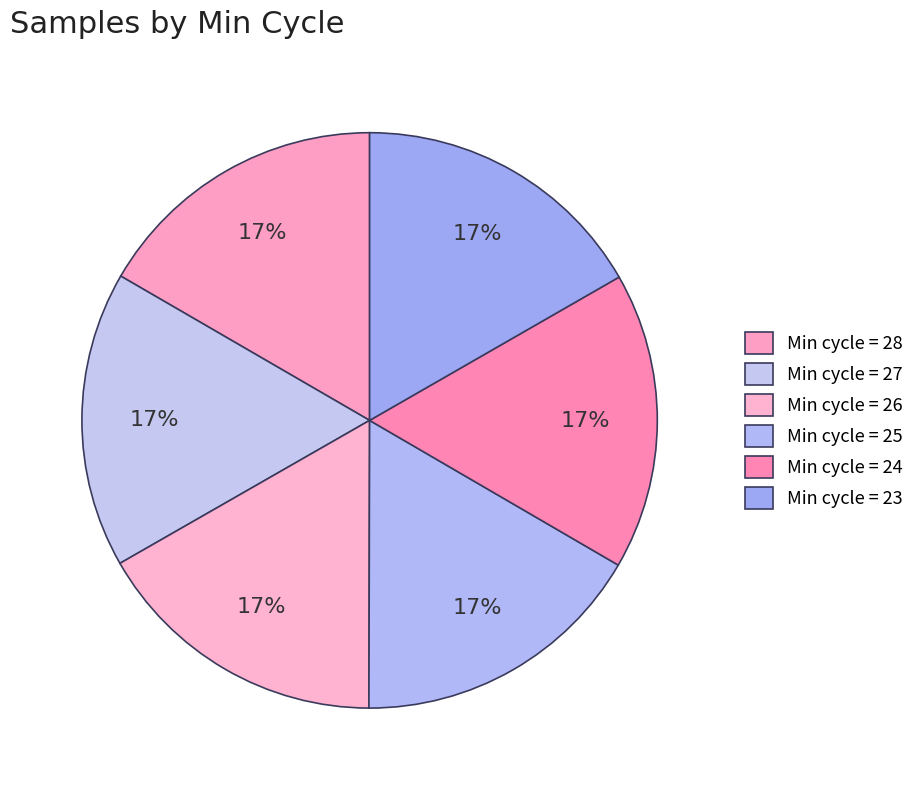

To the nearest percent, what is the average slice percentage?

17%